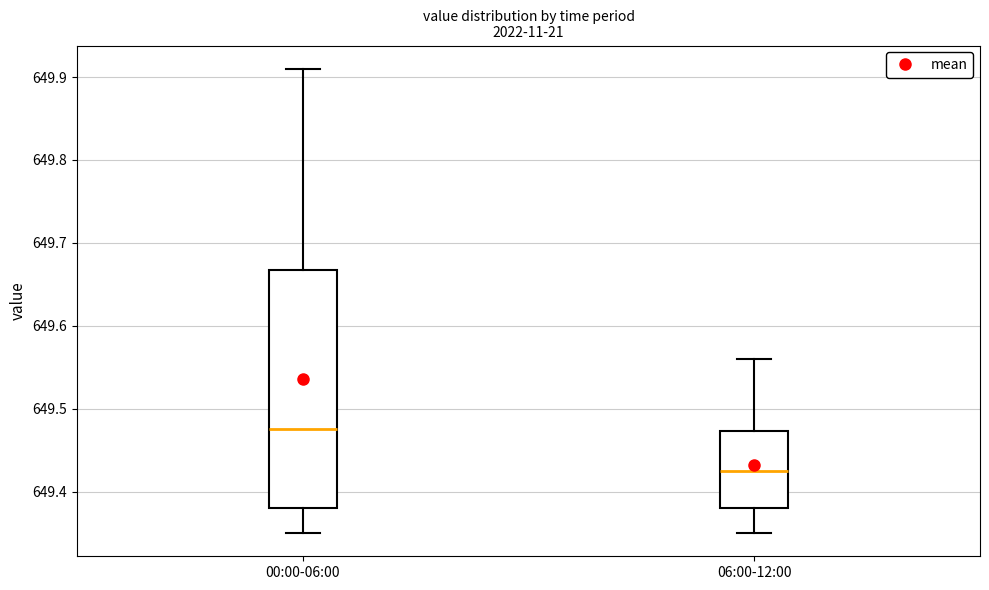

Which box has the highest median line?

00:00-06:00